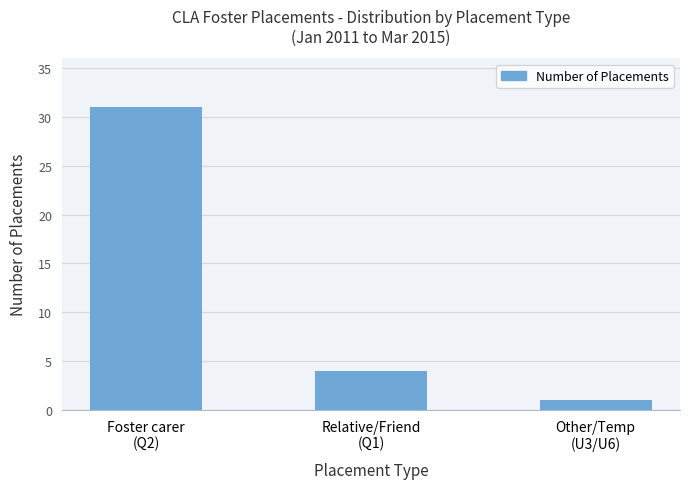

What is the value of the 2nd bar from the left?

4